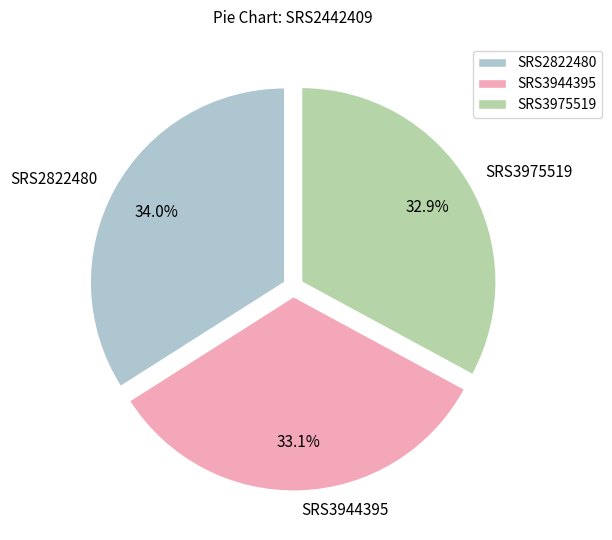

Approximately how many times larger is the value at SRS3944395 compared to SRS2822480?

1.0